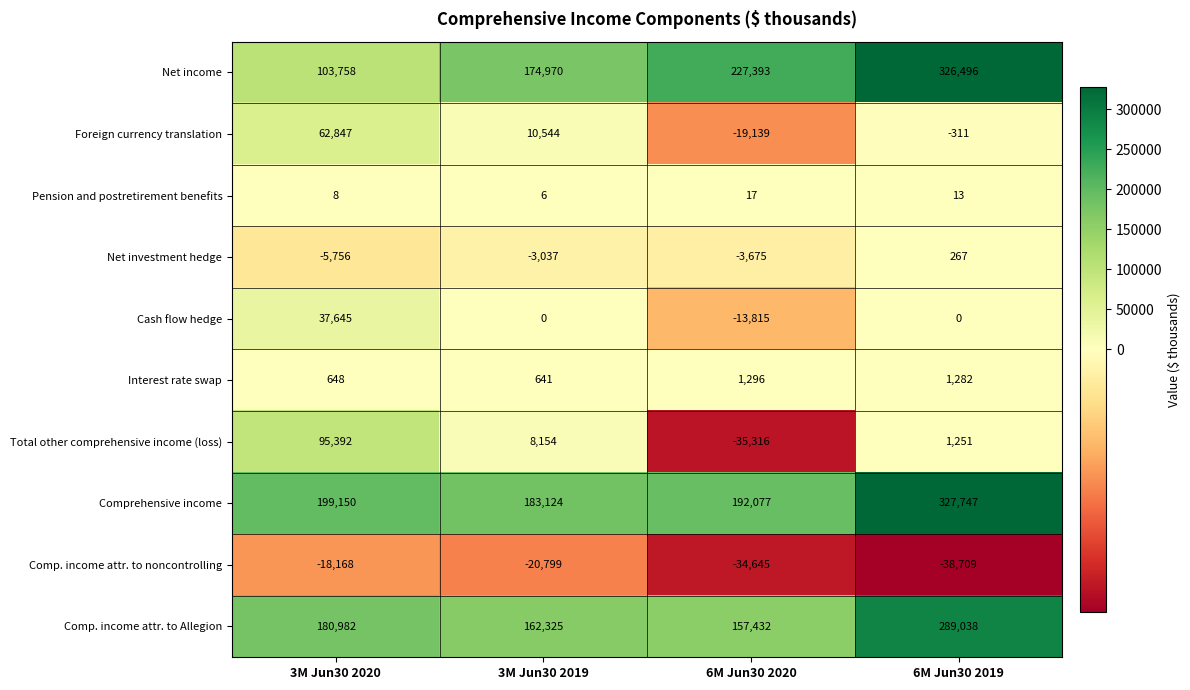

At which label does Total other comprehensive income (loss) first exceed 8154?

3M Jun30 2020